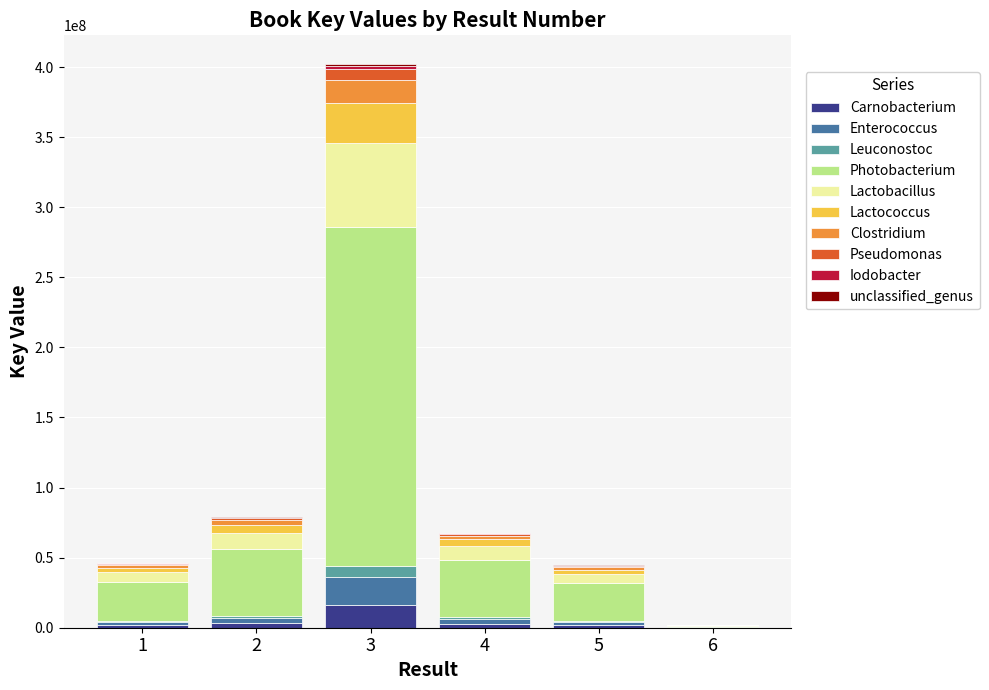

At which category is the sum across all series the highest?

3